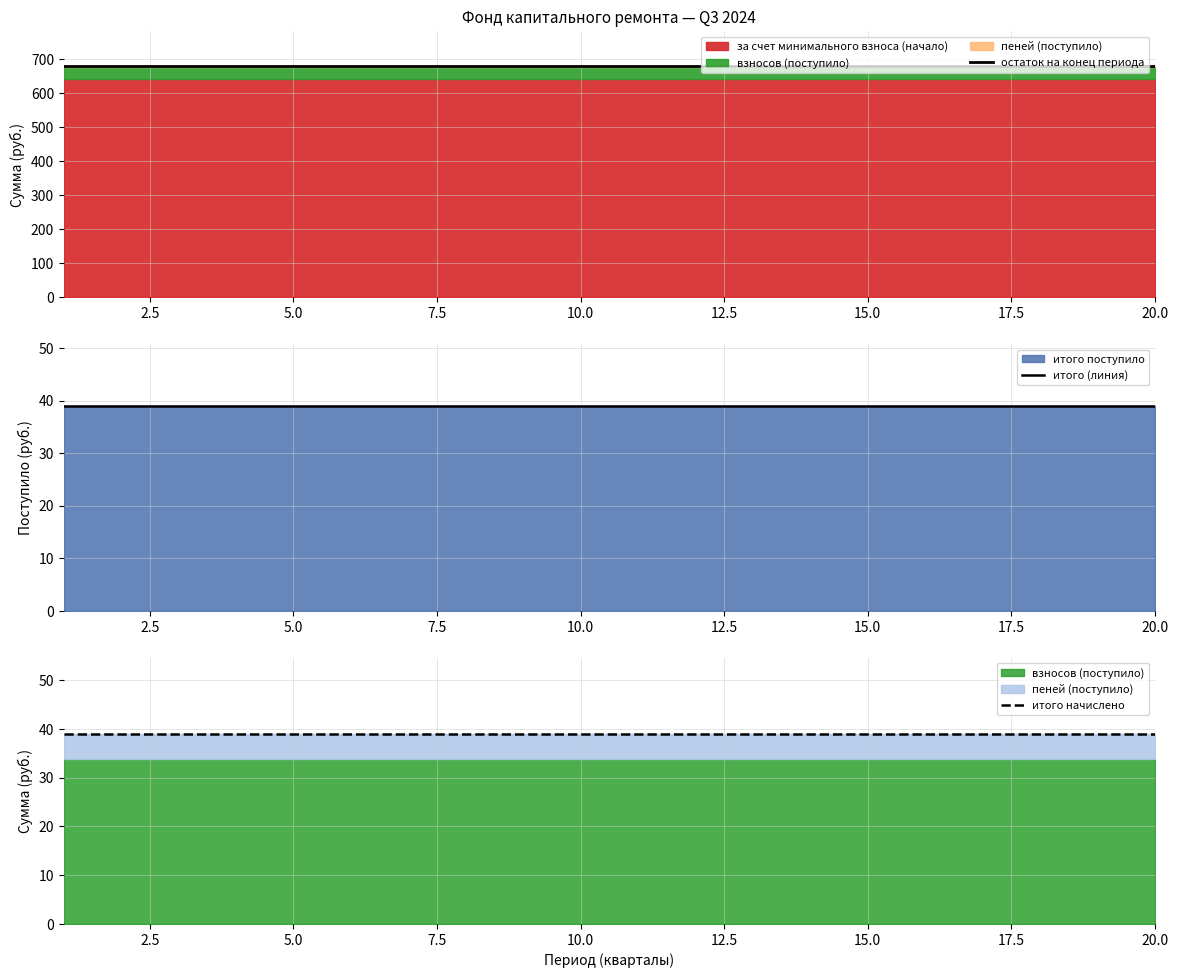

True or false: остаток на конец периода has more than 2 interior local peaks.

False